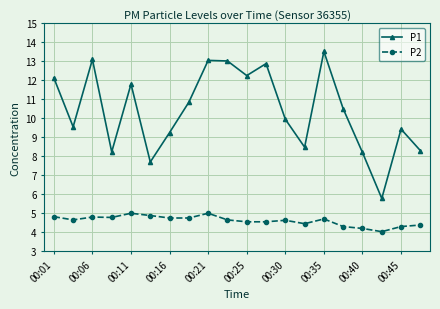

True or false: P2 has more than 0 interior local peaks.

True